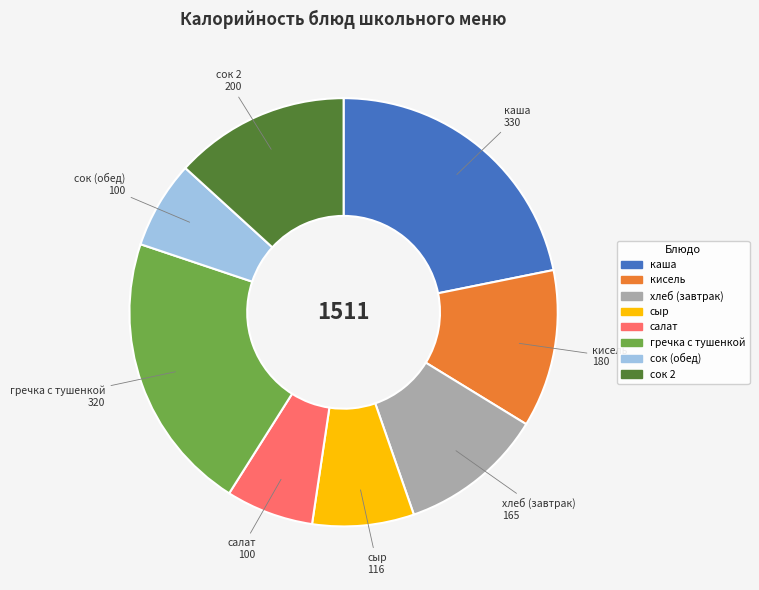

Which has a higher value, каша or хлеб (завтрак)?

каша